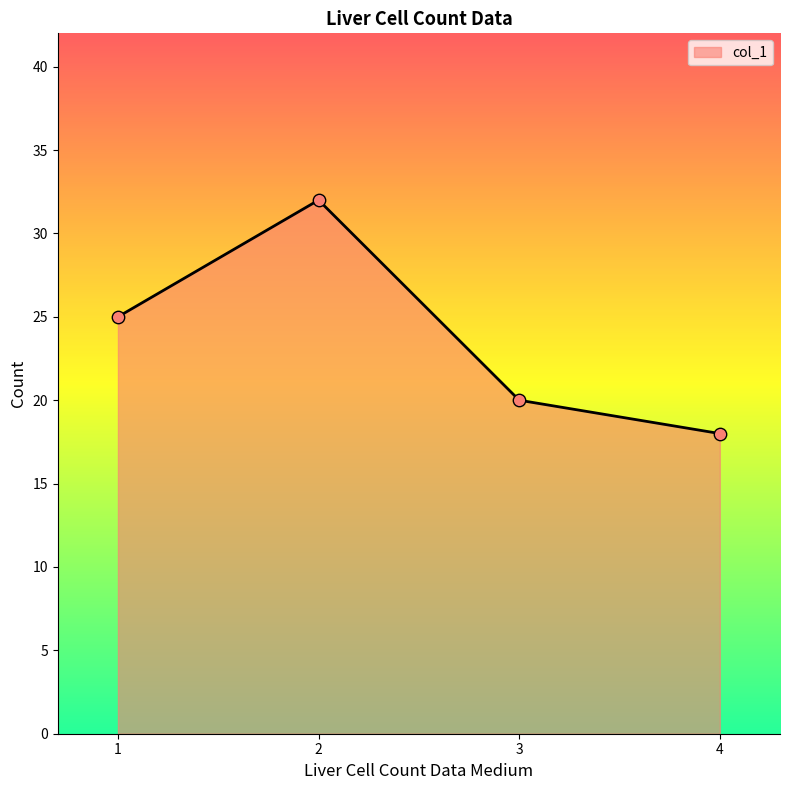

What is the change in value from 2 to 4?

-14